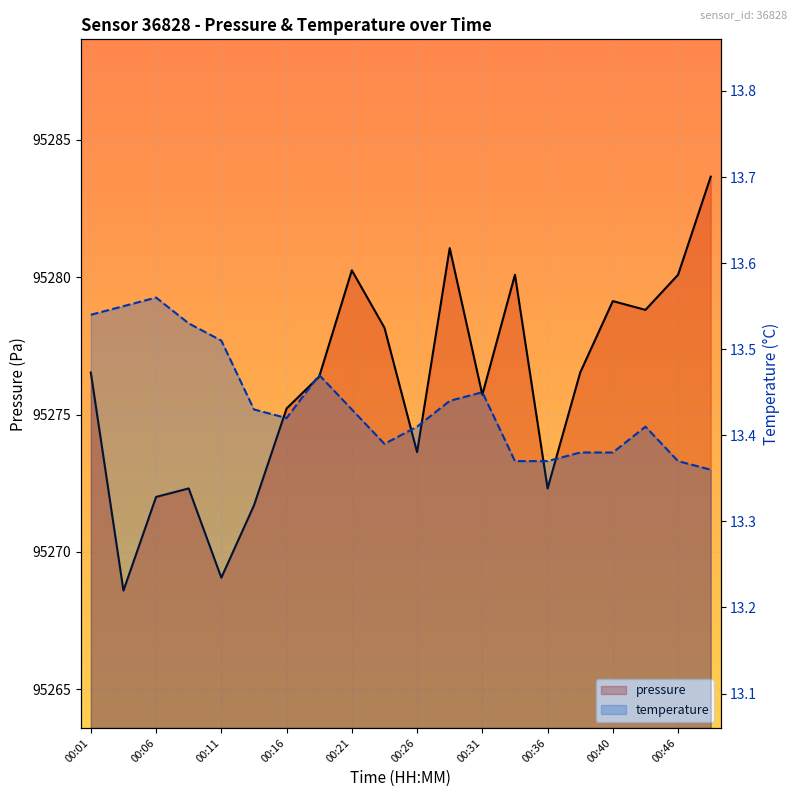

Reading left to right, extract all data points from this chart.

pressure: 00:01=95276.5	00:04=95268.6	00:06=95272.0	00:09=95272.3	00:11=95269.1	00:13=95271.7	00:16=95275.2	00:18=95276.4	00:21=95280.2	00:23=95278.2	00:26=95273.6	00:28=95281.1	00:31=95275.7	00:33=95280.1	00:36=95272.3	00:38=95276.5	00:40=95279.1	00:43=95278.8	00:46=95280.1	00:48=95283.7
temperature: 00:01=13.5	00:04=13.6	00:06=13.6	00:09=13.5	00:11=13.5	00:13=13.4	00:16=13.4	00:18=13.5	00:21=13.4	00:23=13.4	00:26=13.4	00:28=13.4	00:31=13.4	00:33=13.4	00:36=13.4	00:38=13.4	00:40=13.4	00:43=13.4	00:46=13.4	00:48=13.4